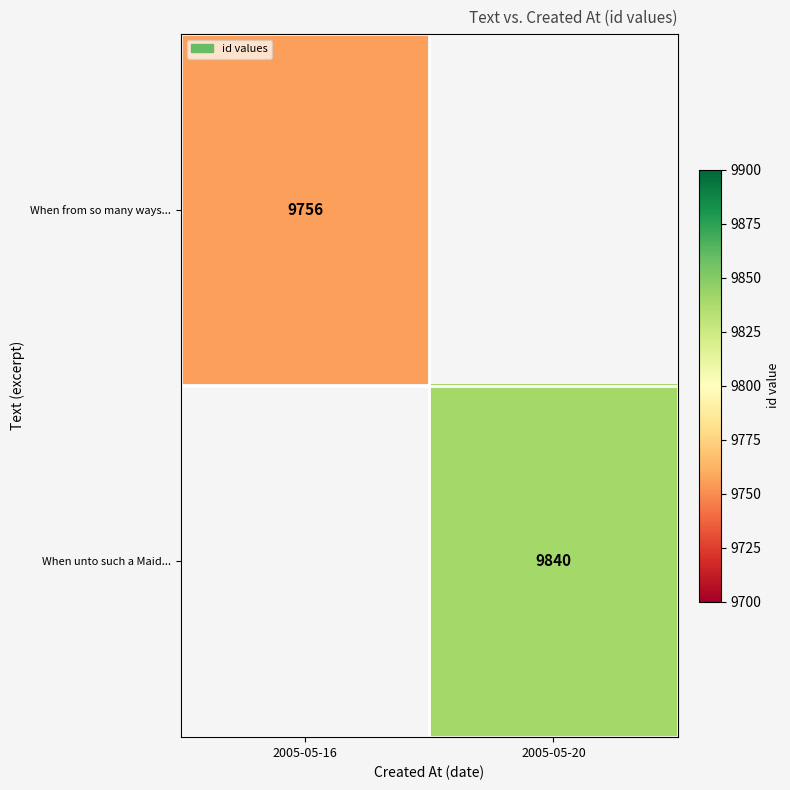

True or false: When from so many ways... has a value of 13462.3 at 2005-05-16.

False